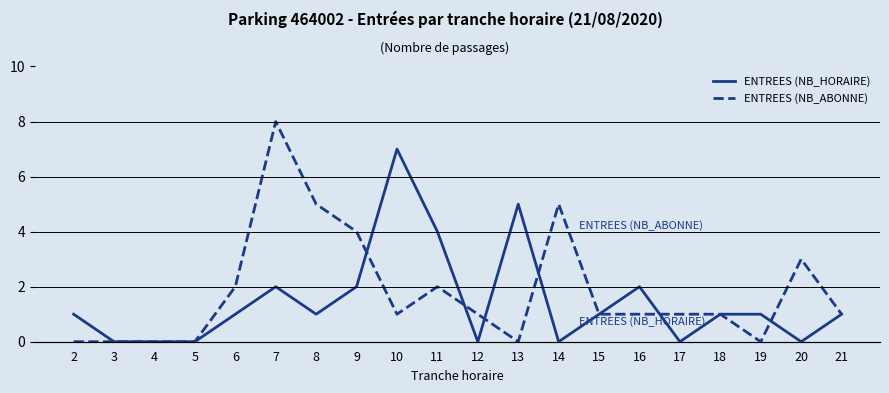

The value of ENTREES (NB_HORAIRE) at 14 is 0. True or false?

True